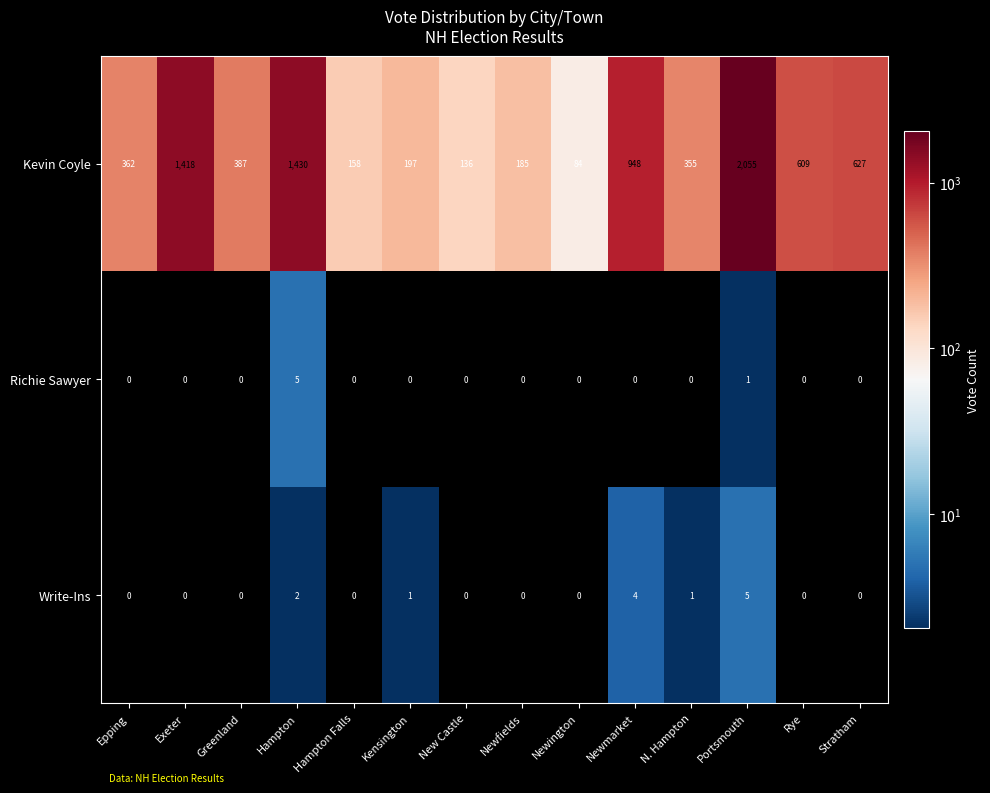

Is the value of Richie Sawyer at Newington greater than the value of Kevin Coyle at New Castle?

No